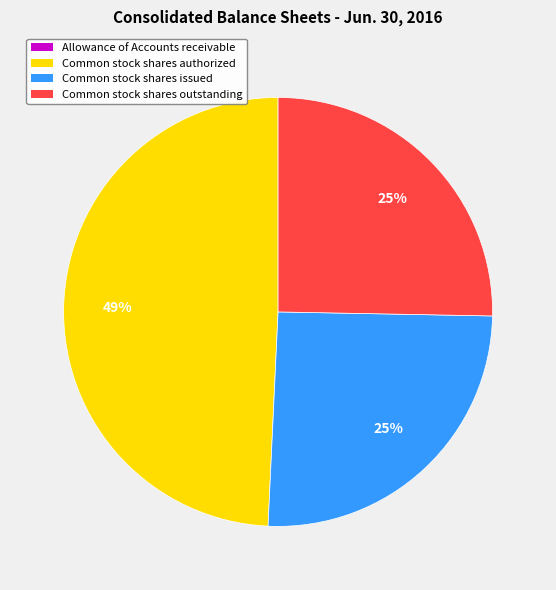

To the nearest percent, what is the difference between the Common stock shares authorized and Common stock shares outstanding slice percentages?

24%